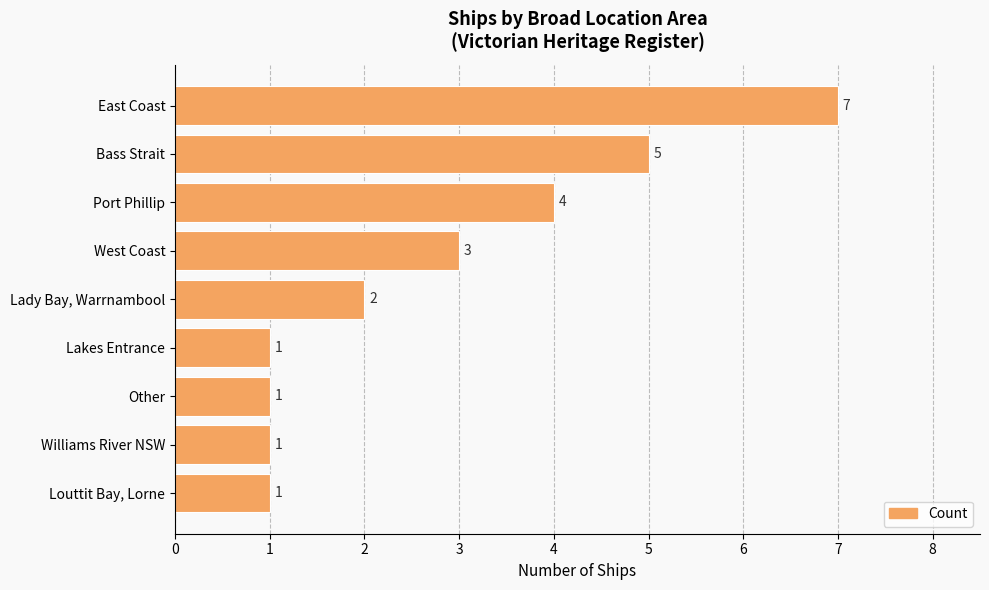

What is the maximum value shown in the chart?

7